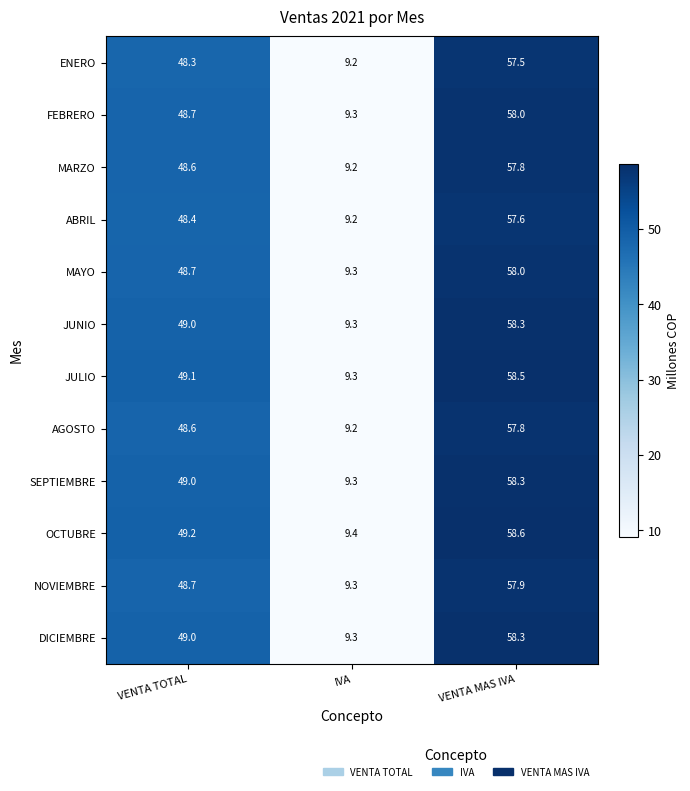

Read the JUNIO value at VENTA MAS IVA.

58.3